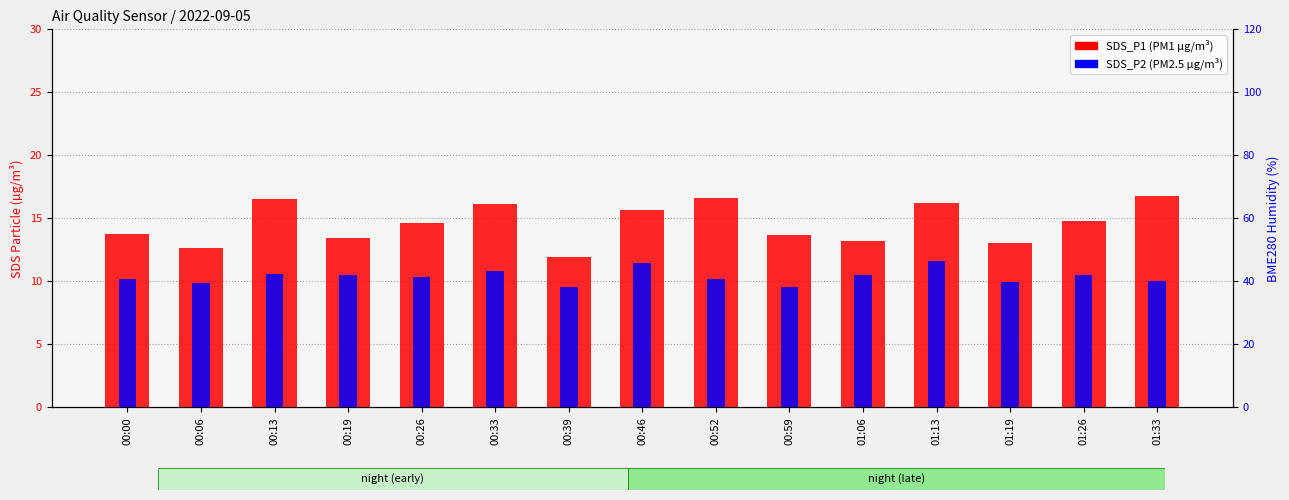

What position from the left is 00:33?

6